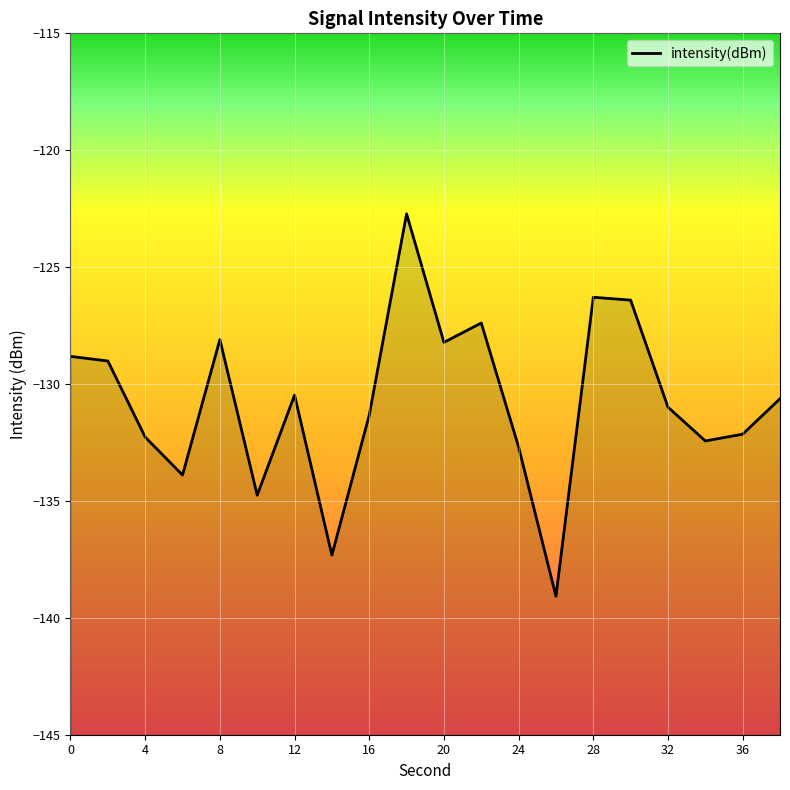

The value at 8 is -128.1. True or false?

True